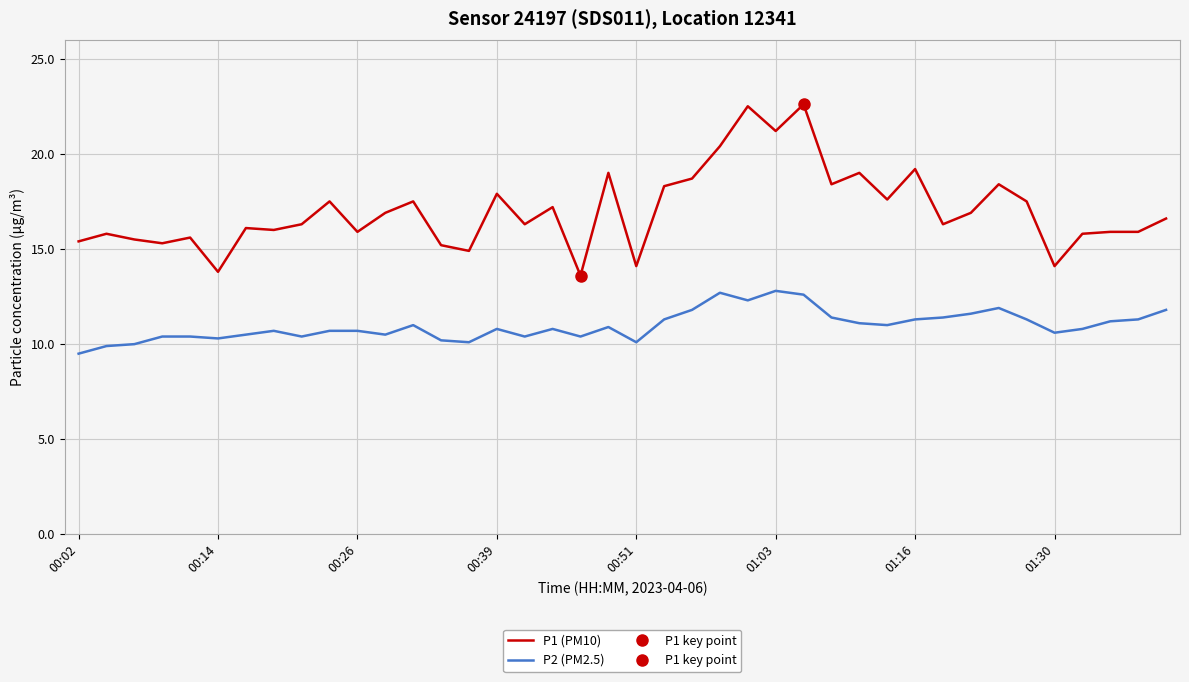

What is the average value of the P1 (PM10) series?

17.0